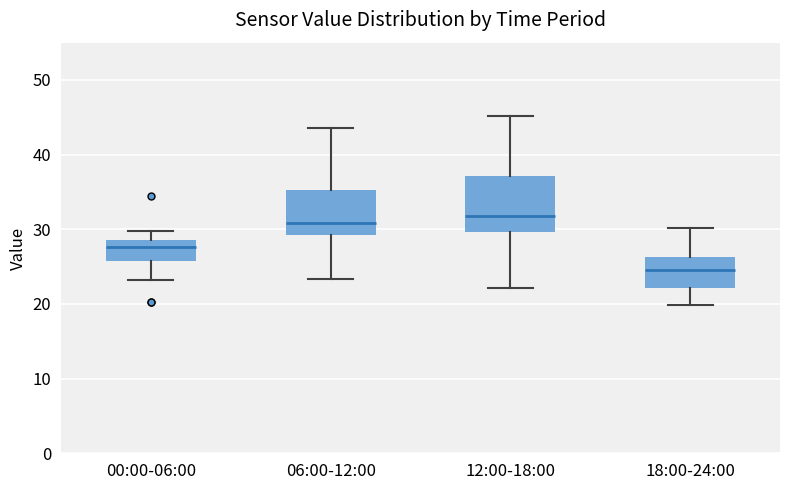

Which box's median line is the lowest?

18:00-24:00